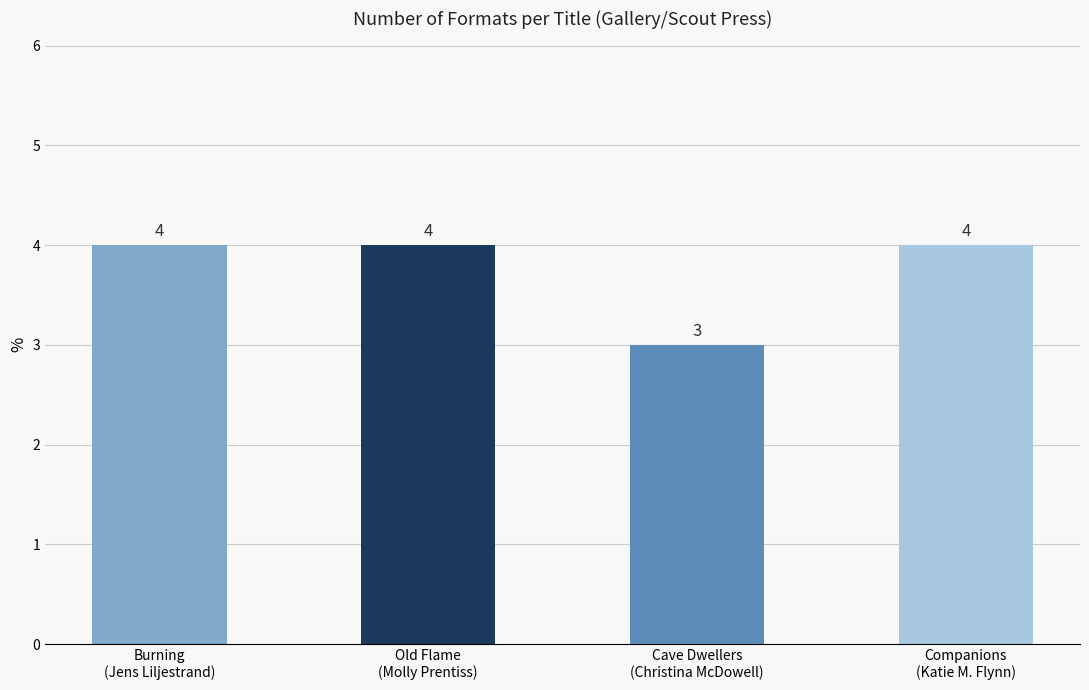

Reading left to right, what are all the values shown in this chart?

4	4	3	4